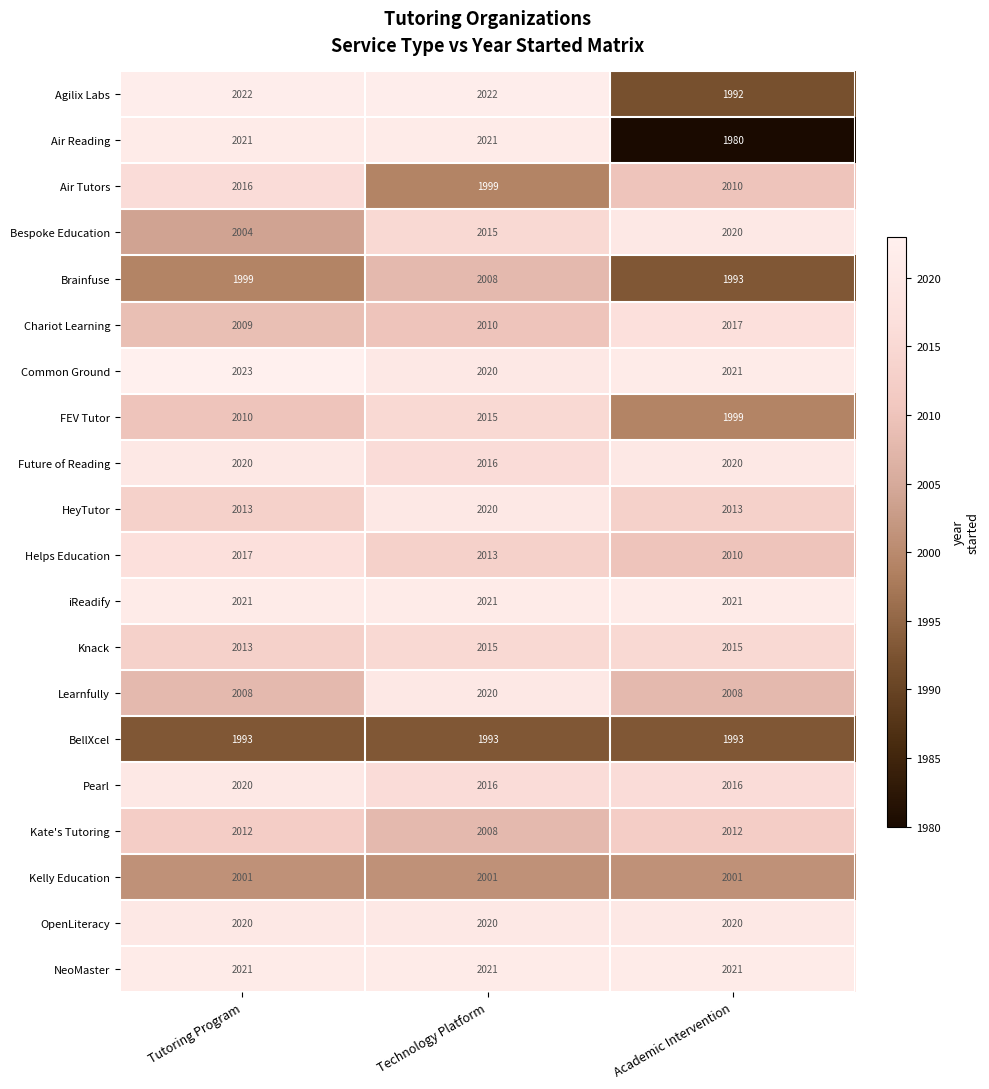

What is the average value of the Learnfully series?

2012